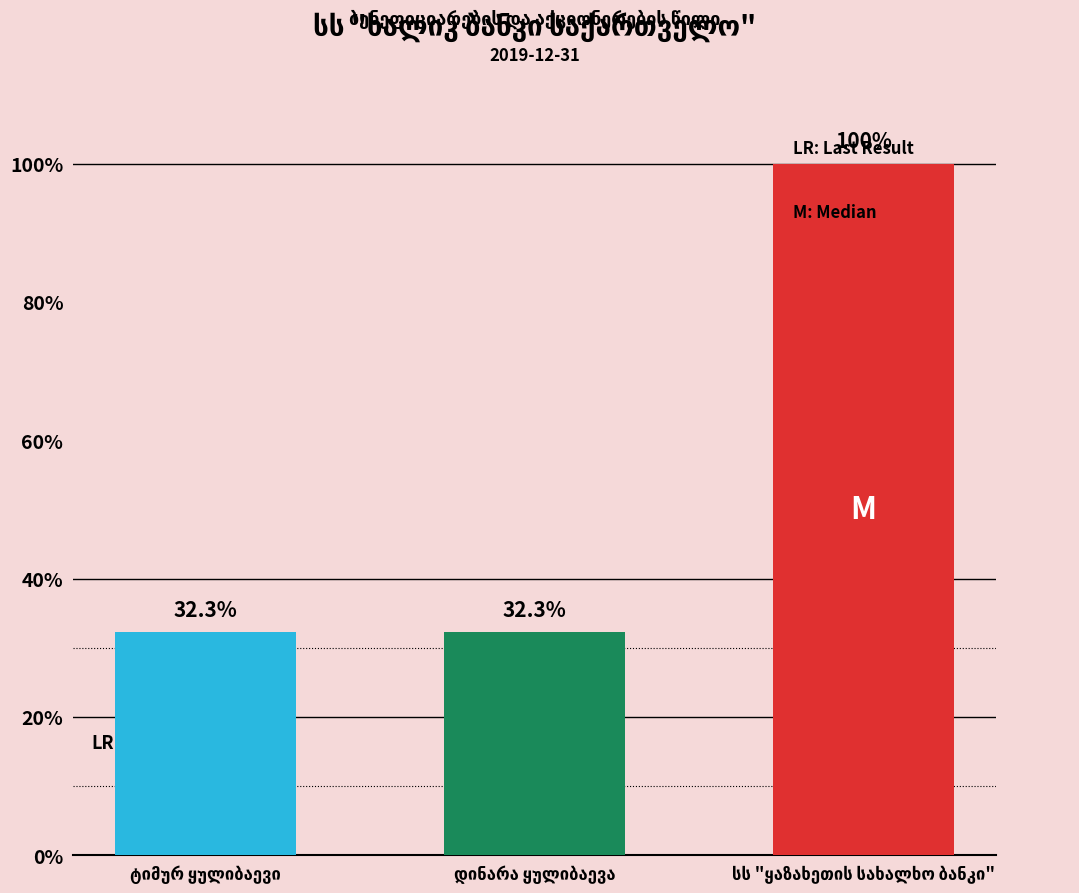

Does the chart contain any negative values?

No